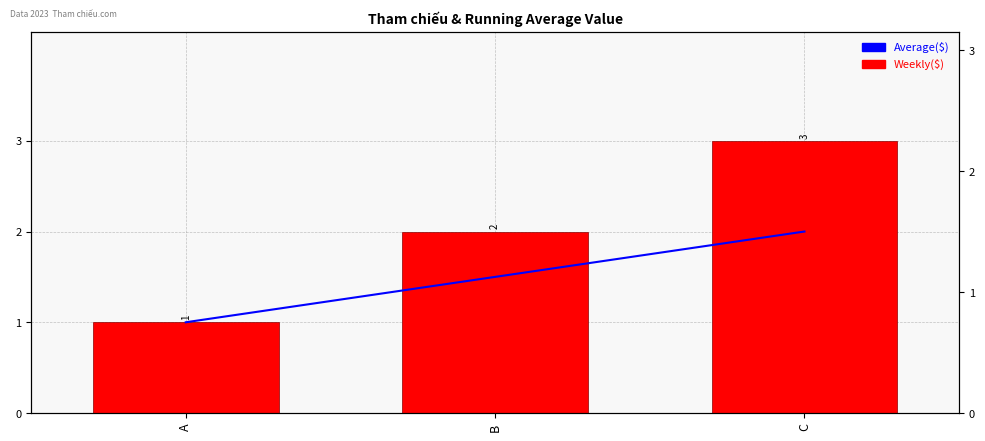

Rank the categories by Weekly($) value from lowest to highest.

A, B, C